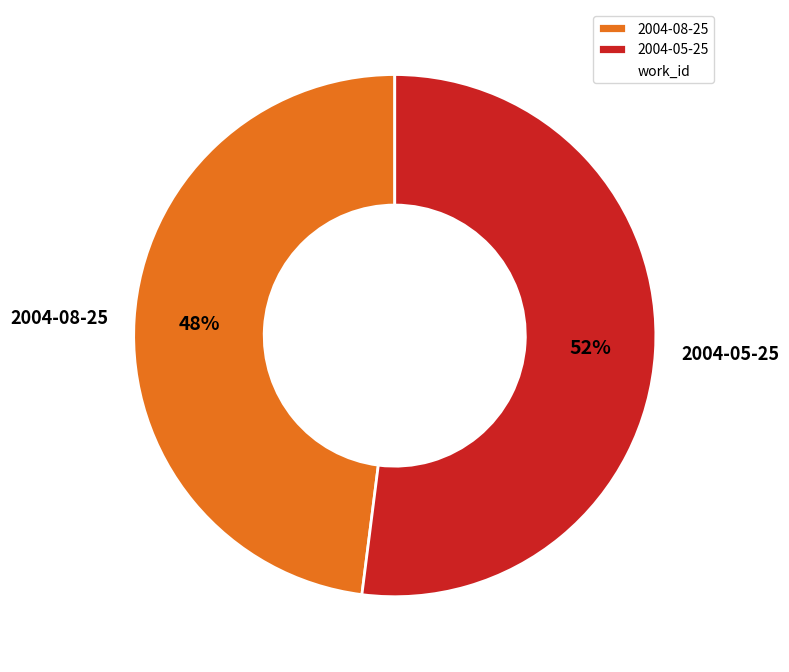

Which category accounts for the majority?

2004-05-25